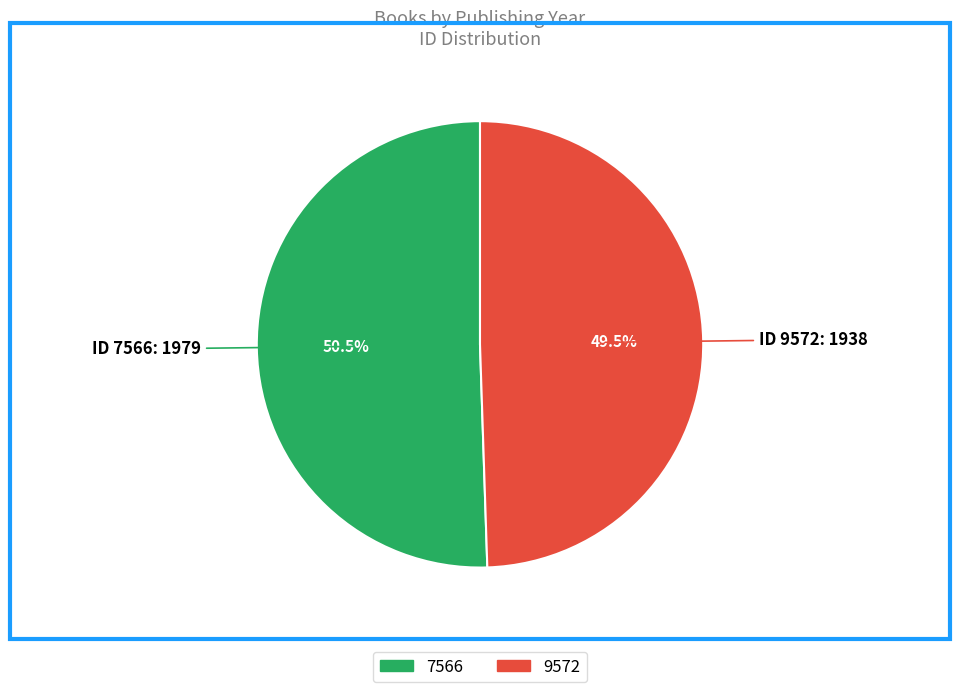

Is 9572 the majority of the pie?

No